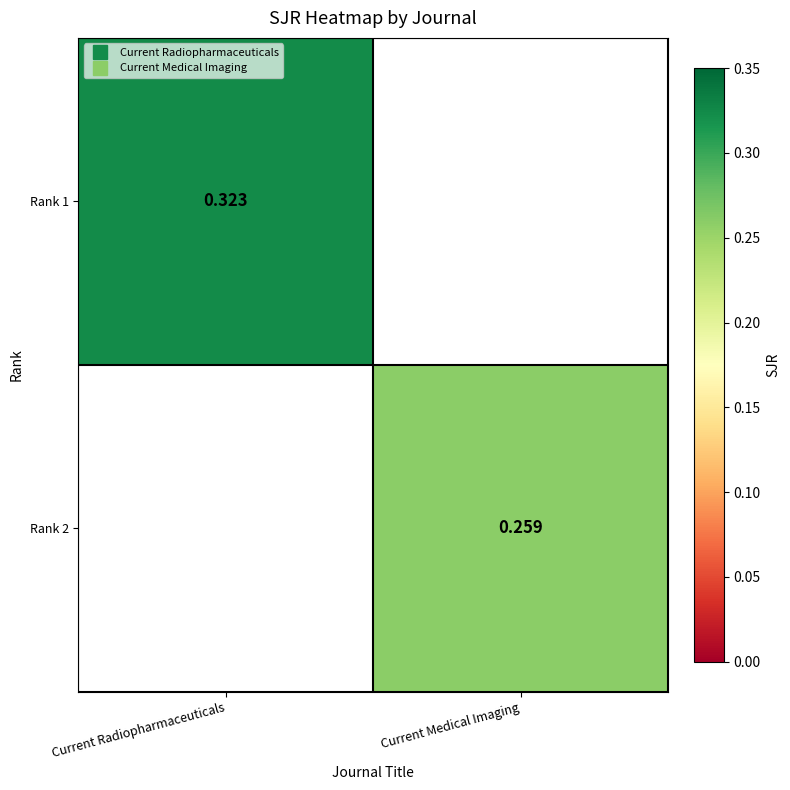

At which label does Rank 2 reach its minimum?

Current Radiopharmaceuticals